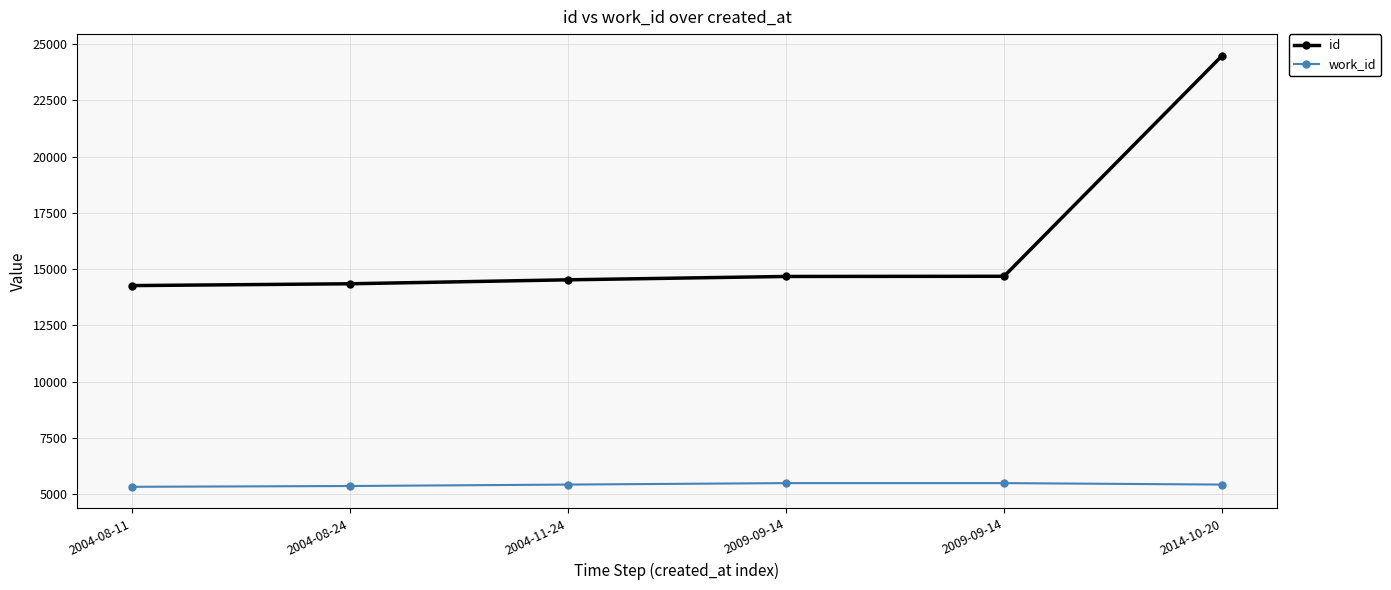

Reading right to left, list all the values displayed in this chart.

id: 2014-10-20=24488	2009-09-14=14679	2009-09-14=14671	2004-11-24=14522	2004-08-24=14346	2004-08-11=14265
work_id: 2014-10-20=5418	2009-09-14=5483	2009-09-14=5483	2004-11-24=5418	2004-08-24=5354	2004-08-11=5319